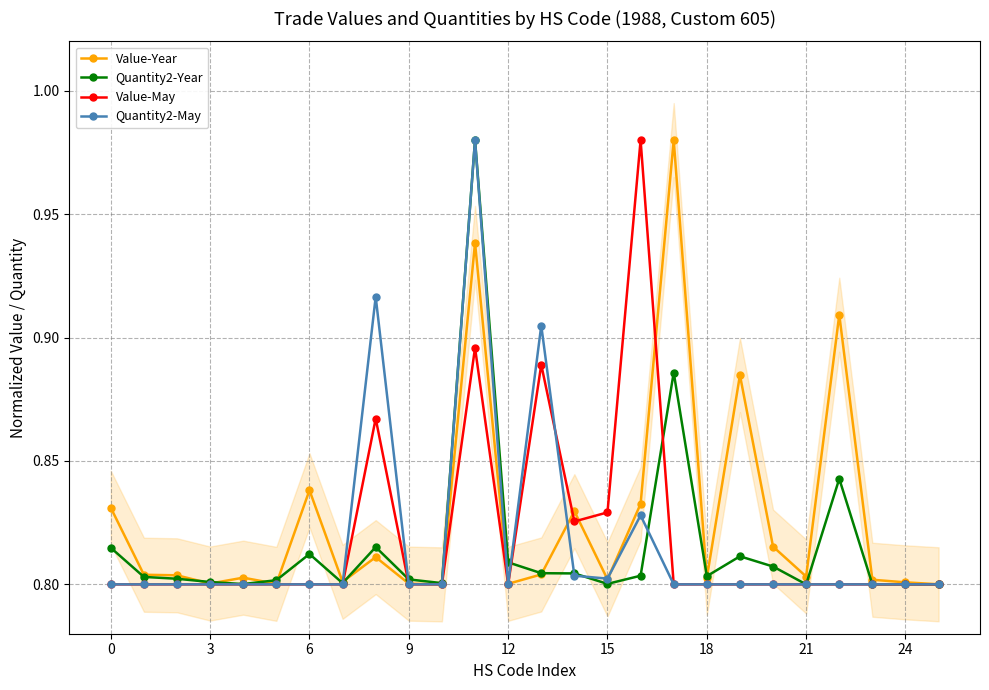

The value of Quantity2-May at 12 is 0.8. True or false?

True